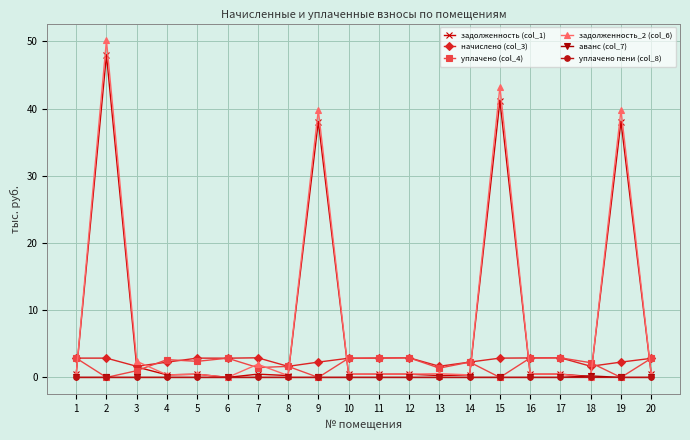

Which series has the largest range (max minus min)?

задолженность_2 (col_6)